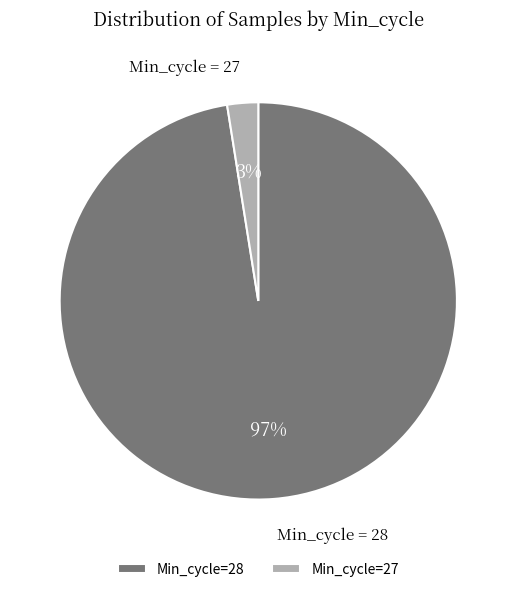

Combined, do Min_cycle=28 and Min_cycle=27 account for over 50%?

Yes